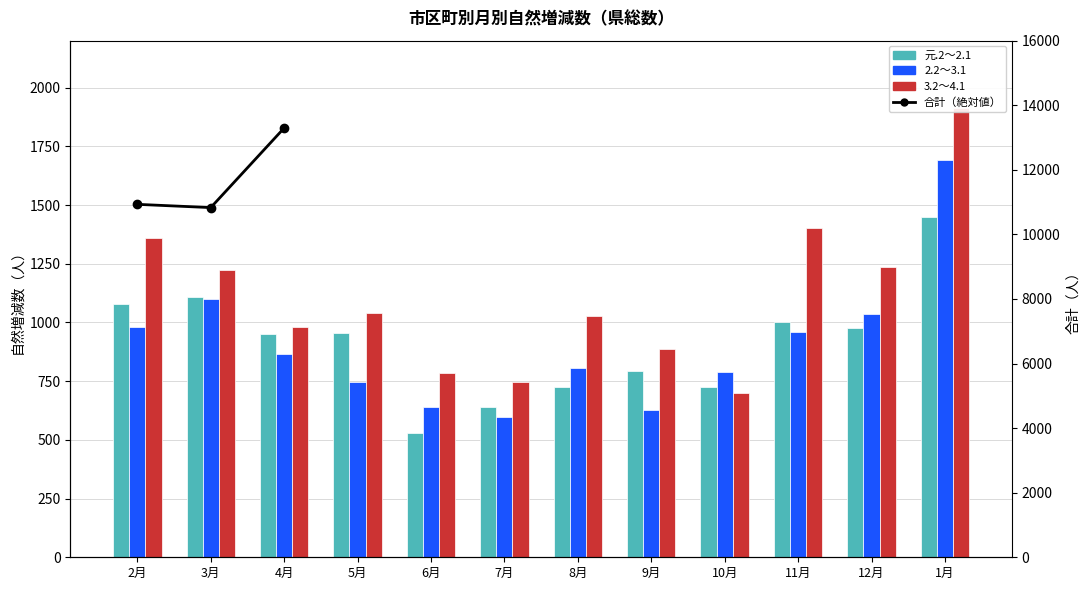

Which has a higher value, 10月 or 12月?

12月